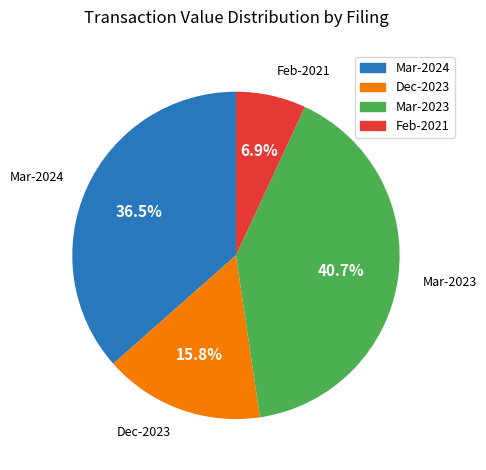

To the nearest percent, what is the average slice percentage?

25%